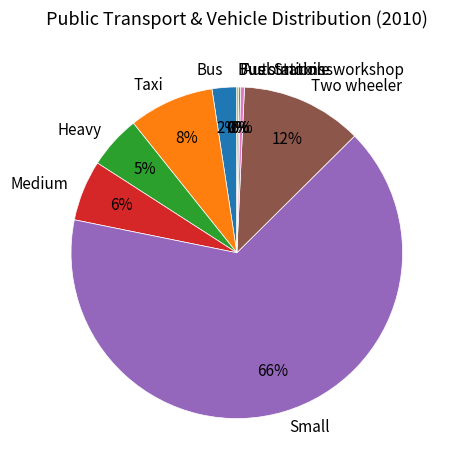

To the nearest percent, what is the combined percentage of Taxi and Heavy?

13%